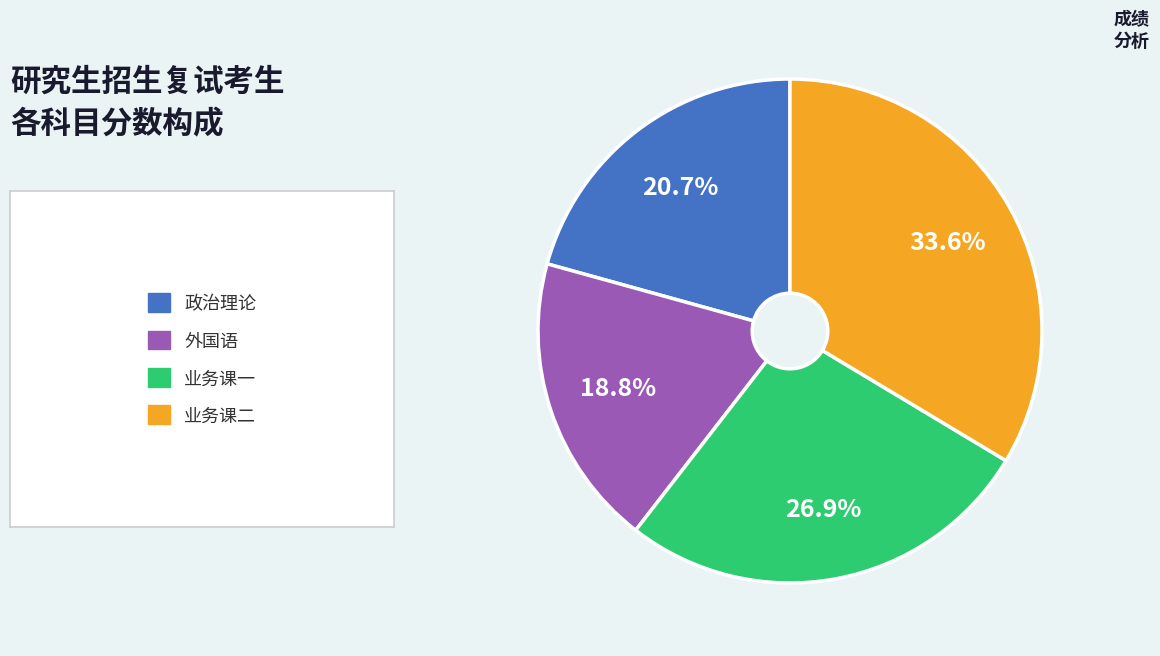

Is there any slice that represents more than half of the pie?

No